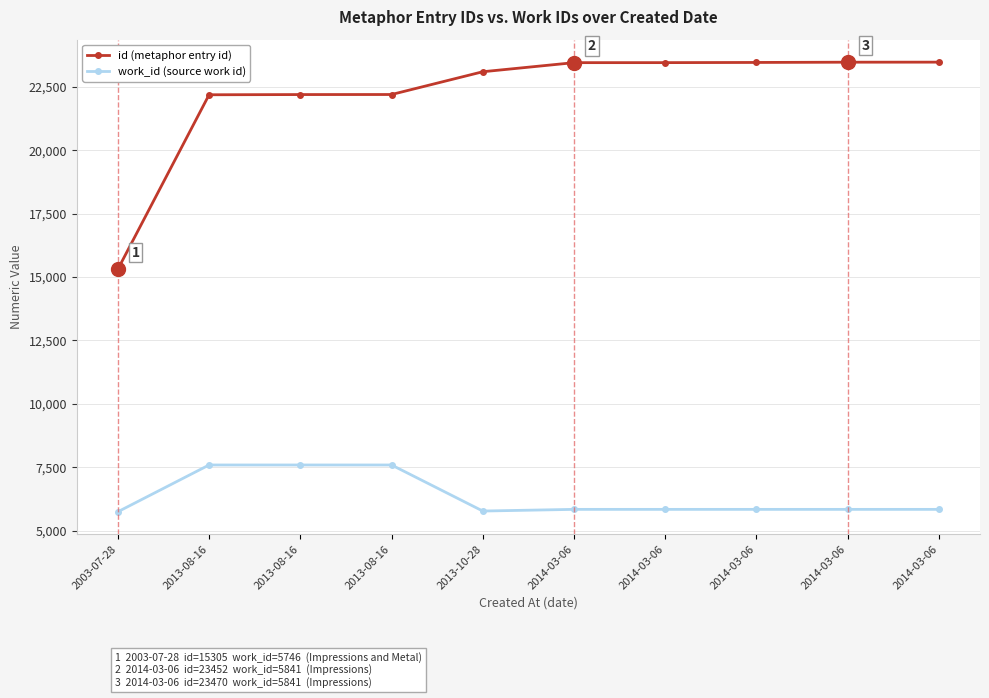

Is the value of id (metaphor entry id) at 2014-03-06 greater than the value of work_id (source work id) at 2014-03-06?

Yes